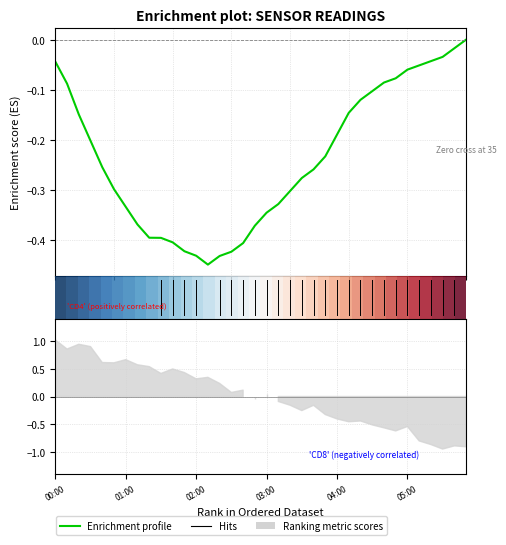

True or false: Enrichment profile has more than 1 interior local peaks.

False